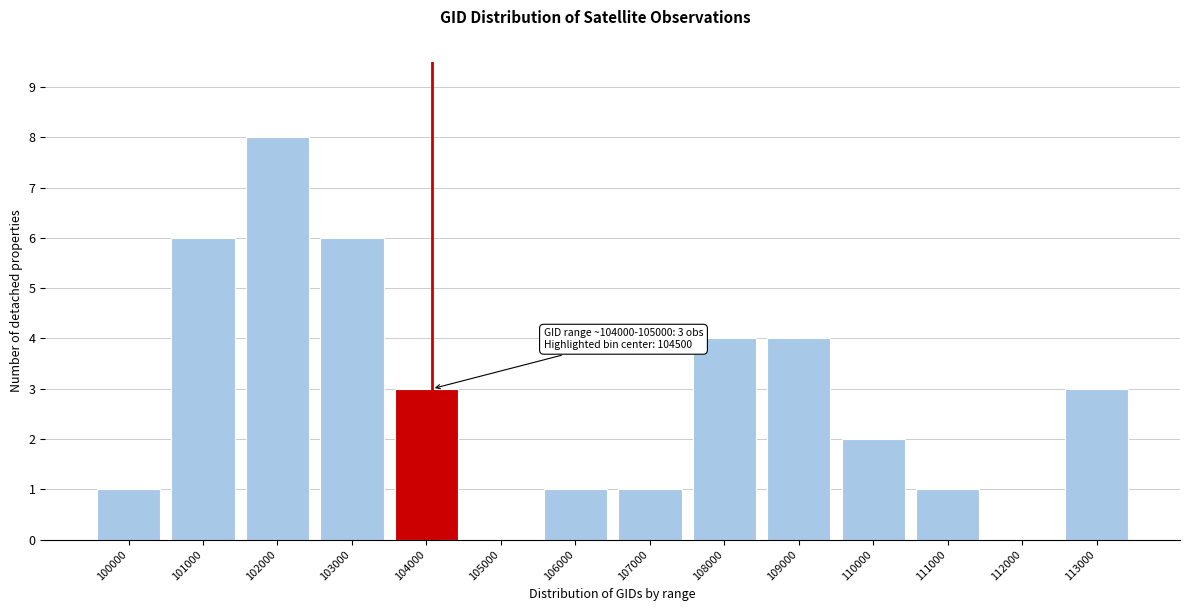

Reading right to left, extract all data points from this chart.

113000=3	112000=0	111000=1	110000=2	109000=4	108000=4	107000=1	106000=1	105000=0	104000=3	103000=6	102000=8	101000=6	100000=1